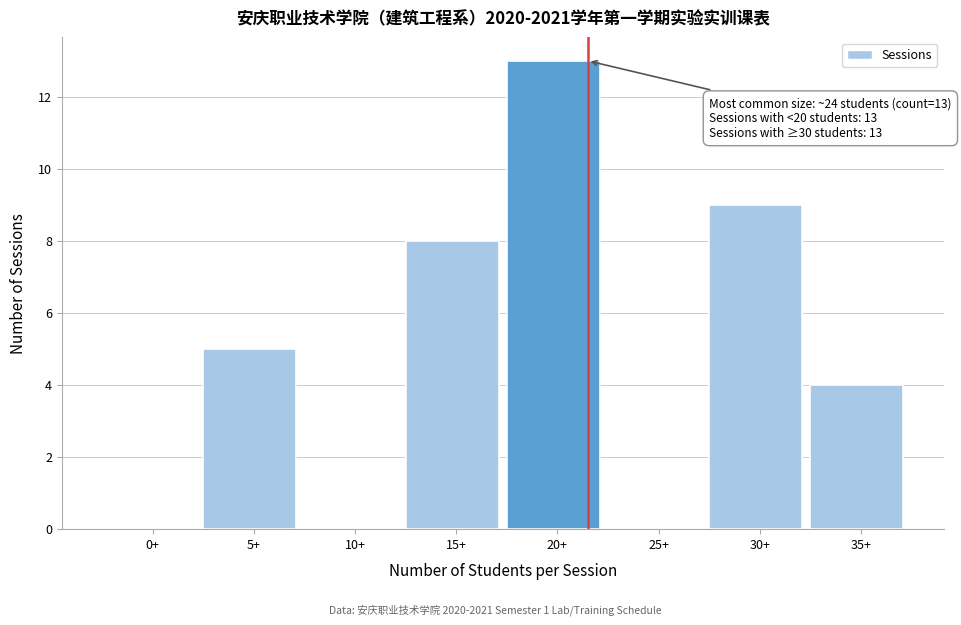

Reading left to right, extract all data points from this chart.

0+=0	5+=5	10+=0	15+=8	20+=13	25+=0	30+=9	35+=4